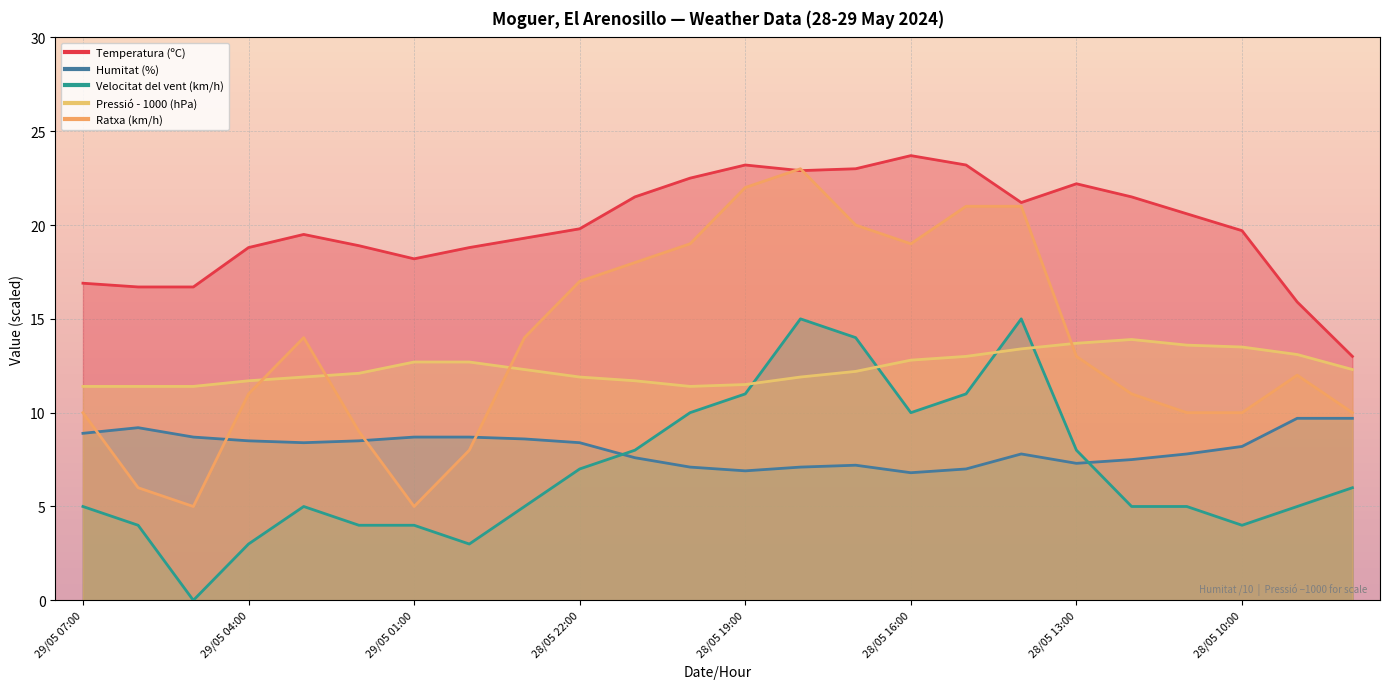

At which label is Temperatura (ºC) closest to 18?

29/05 01:00